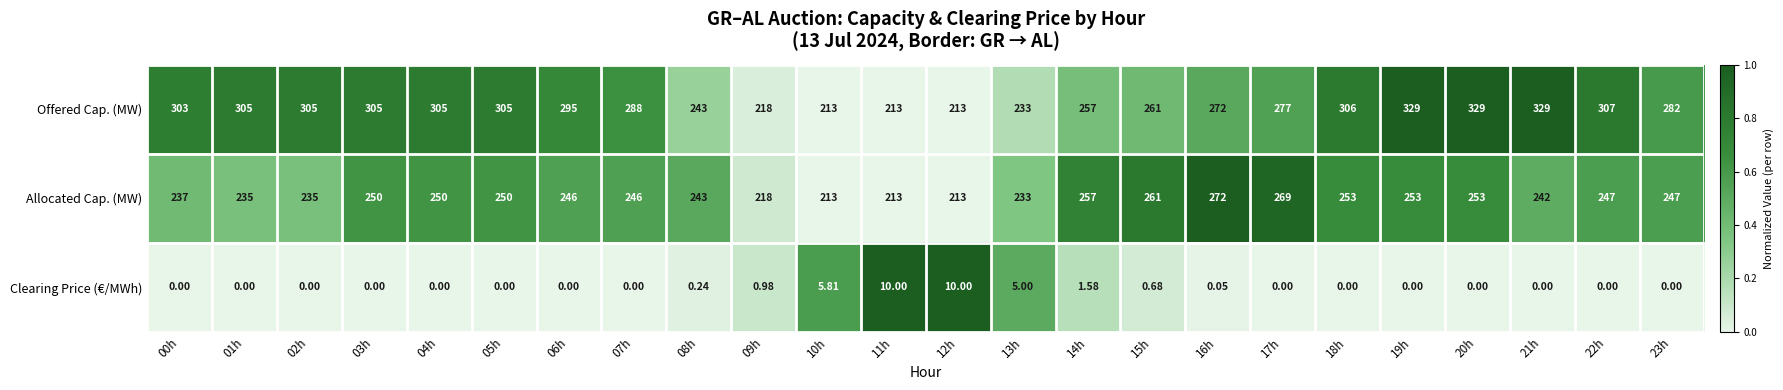

Which series has the largest range (max minus min)?

Offered Cap. (MW)